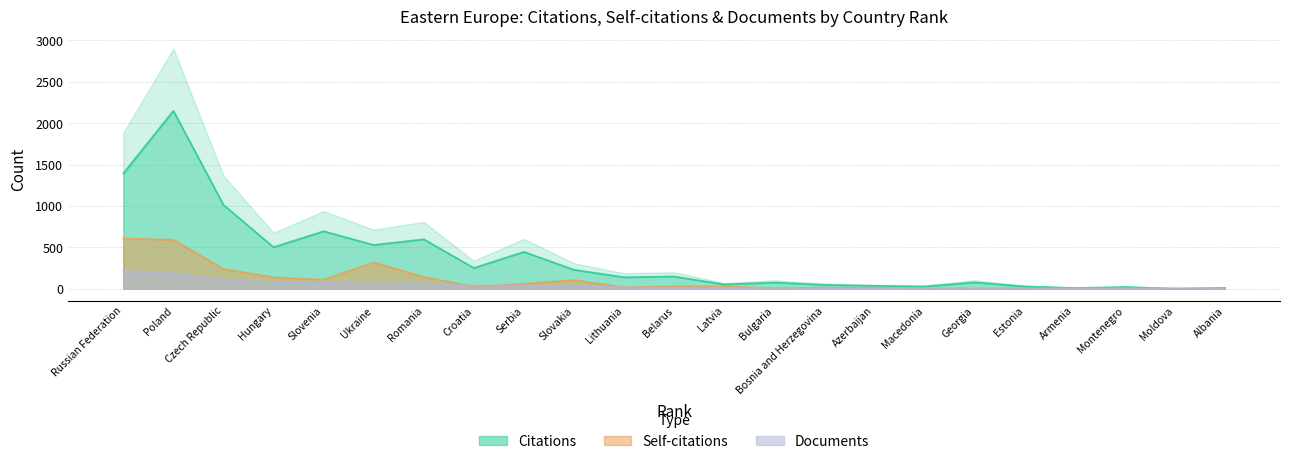

Which series has the largest total across all categories?

Citations